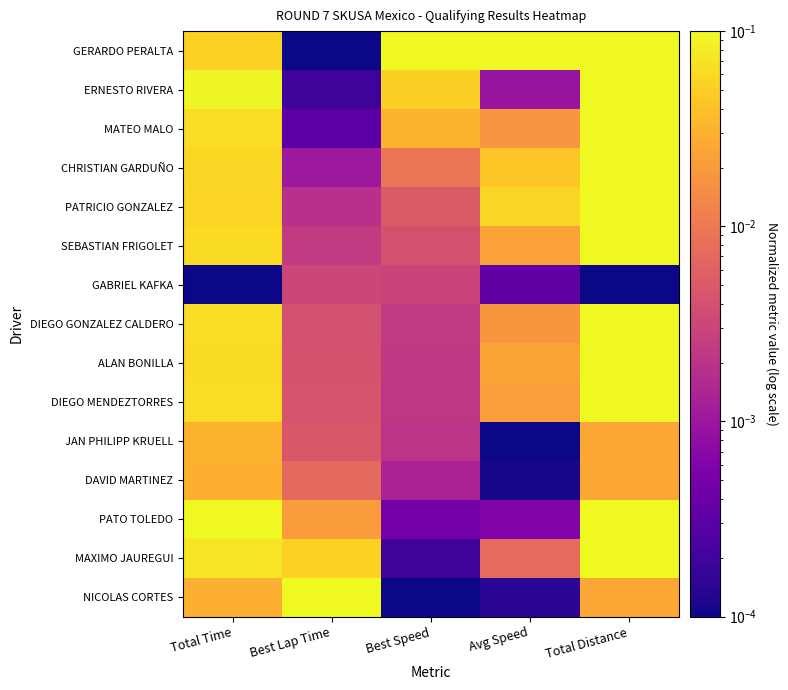

Reading right to left, transcribe all the data shown in this chart.

GERARDO PERALTA: Total Distance=0.1	Avg Speed=0.1	Best Speed=0.1	Best Lap Time=0.0	Total Time=0.1
ERNESTO RIVERA: Total Distance=0.1	Avg Speed=0.0	Best Speed=0.1	Best Lap Time=0.0	Total Time=0.1
MATEO MALO: Total Distance=0.1	Avg Speed=0.0	Best Speed=0.0	Best Lap Time=0.0	Total Time=0.1
CHRISTIAN GARDUÑO: Total Distance=0.1	Avg Speed=0.0	Best Speed=0.0	Best Lap Time=0.0	Total Time=0.1
PATRICIO GONZALEZ: Total Distance=0.1	Avg Speed=0.1	Best Speed=0.0	Best Lap Time=0.0	Total Time=0.1
SEBASTIAN FRIGOLET: Total Distance=0.1	Avg Speed=0.0	Best Speed=0.0	Best Lap Time=0.0	Total Time=0.1
GABRIEL KAFKA: Total Distance=0.0	Avg Speed=0.0	Best Speed=0.0	Best Lap Time=0.0	Total Time=0.0
DIEGO GONZALEZ CALDERO: Total Distance=0.1	Avg Speed=0.0	Best Speed=0.0	Best Lap Time=0.0	Total Time=0.1
ALAN BONILLA: Total Distance=0.1	Avg Speed=0.0	Best Speed=0.0	Best Lap Time=0.0	Total Time=0.1
DIEGO MENDEZTORRES: Total Distance=0.1	Avg Speed=0.0	Best Speed=0.0	Best Lap Time=0.0	Total Time=0.1
JAN PHILIPP KRUELL: Total Distance=0.0	Avg Speed=0.0	Best Speed=0.0	Best Lap Time=0.0	Total Time=0.0
DAVID MARTINEZ: Total Distance=0.0	Avg Speed=0.0	Best Speed=0.0	Best Lap Time=0.0	Total Time=0.0
PATO TOLEDO: Total Distance=0.1	Avg Speed=0.0	Best Speed=0.0	Best Lap Time=0.0	Total Time=0.1
MAXIMO JAUREGUI: Total Distance=0.1	Avg Speed=0.0	Best Speed=0.0	Best Lap Time=0.1	Total Time=0.1
NICOLAS CORTES: Total Distance=0.0	Avg Speed=0.0	Best Speed=0.0	Best Lap Time=0.1	Total Time=0.0